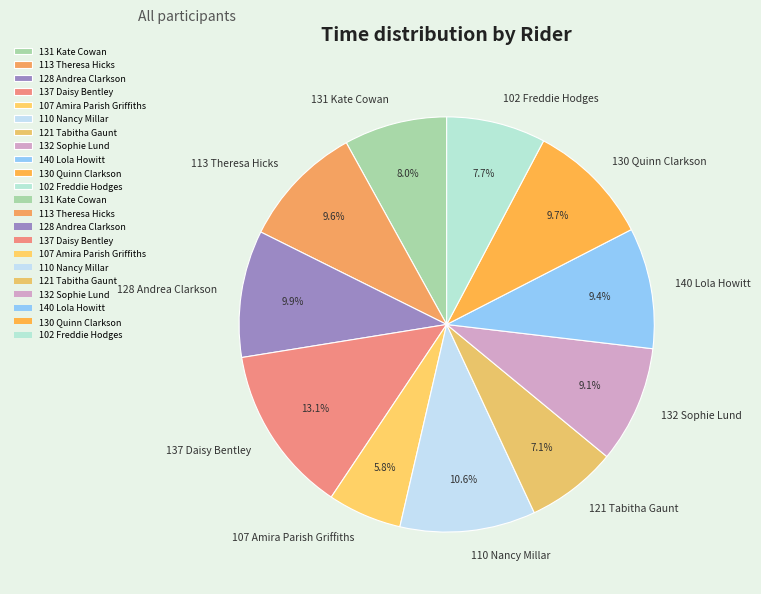

Is 132 Sophie Lund the majority of the pie?

No